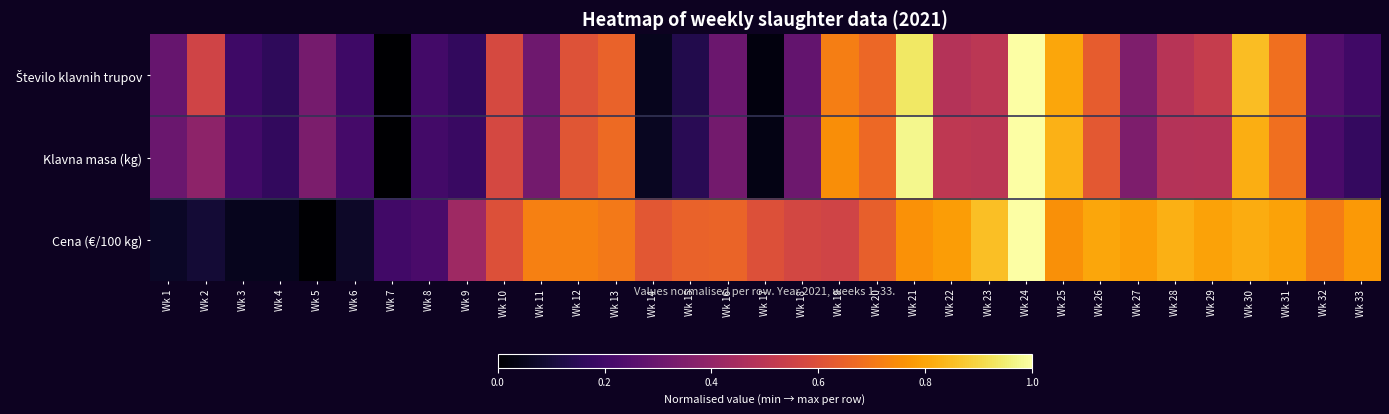

Rank the series at Wk 9 from lowest to highest value.

Število klavnih trupov, Klavna masa (kg), Cena (€/100 kg)